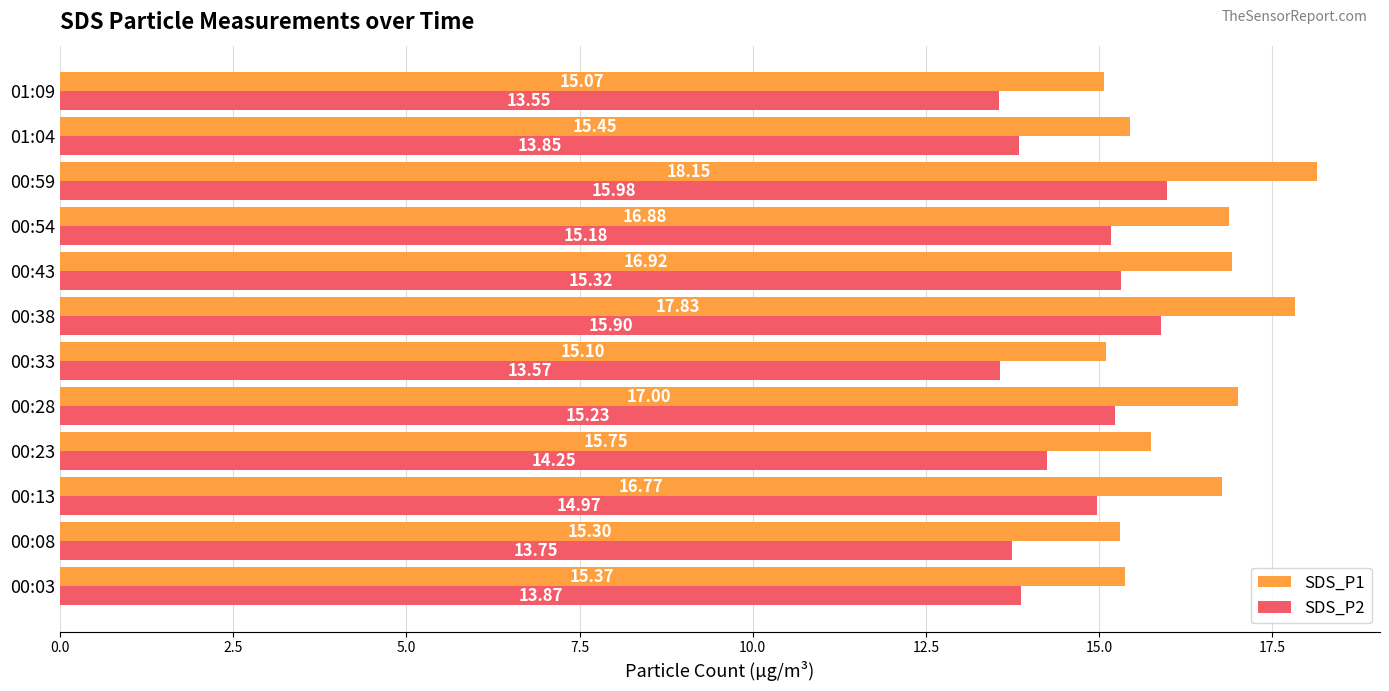

What is the sum of all SDS_P1 values?

195.6